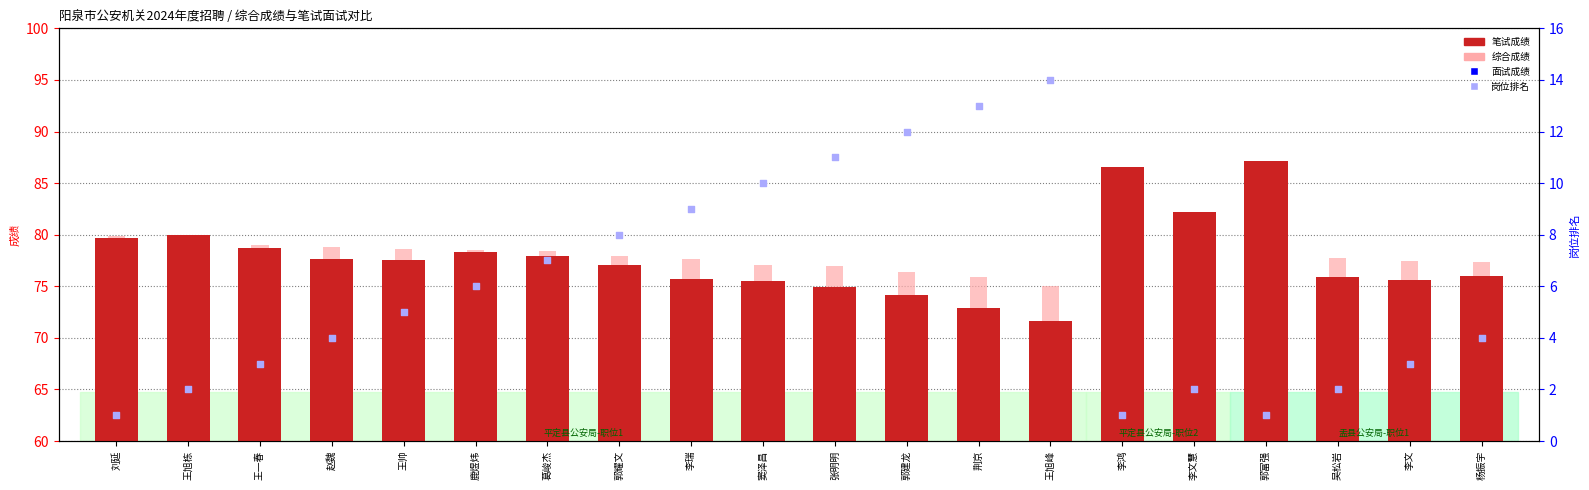

Which series reaches the minimum Y coordinate?

岗位排名